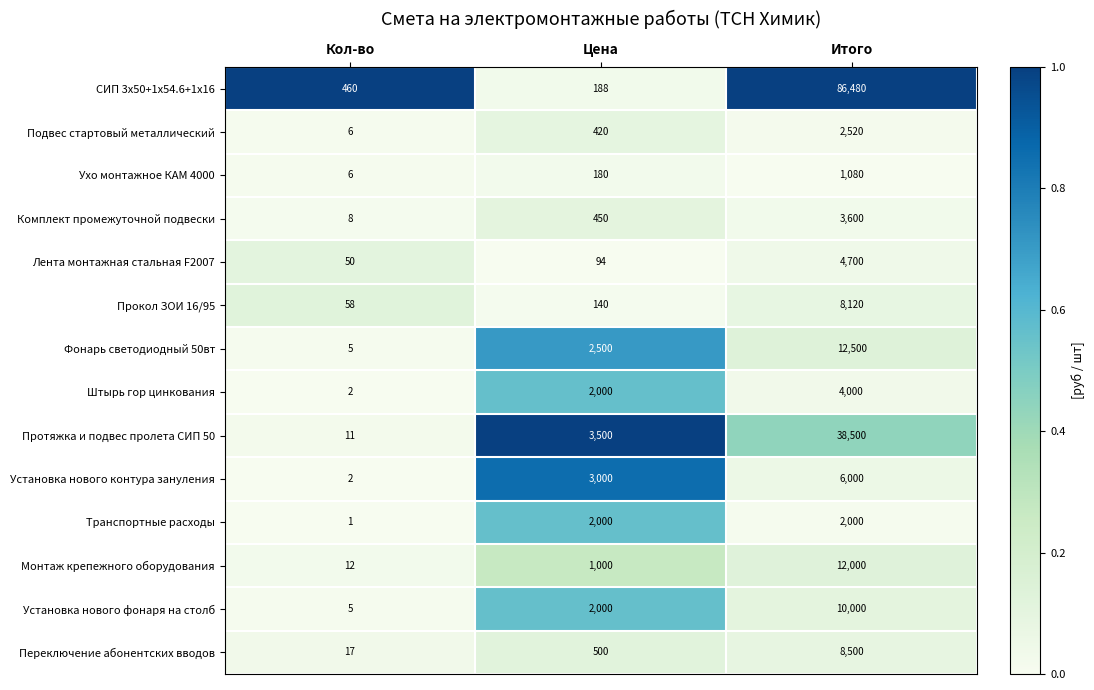

What is the average value of the Установка нового контура зануления series?

3001